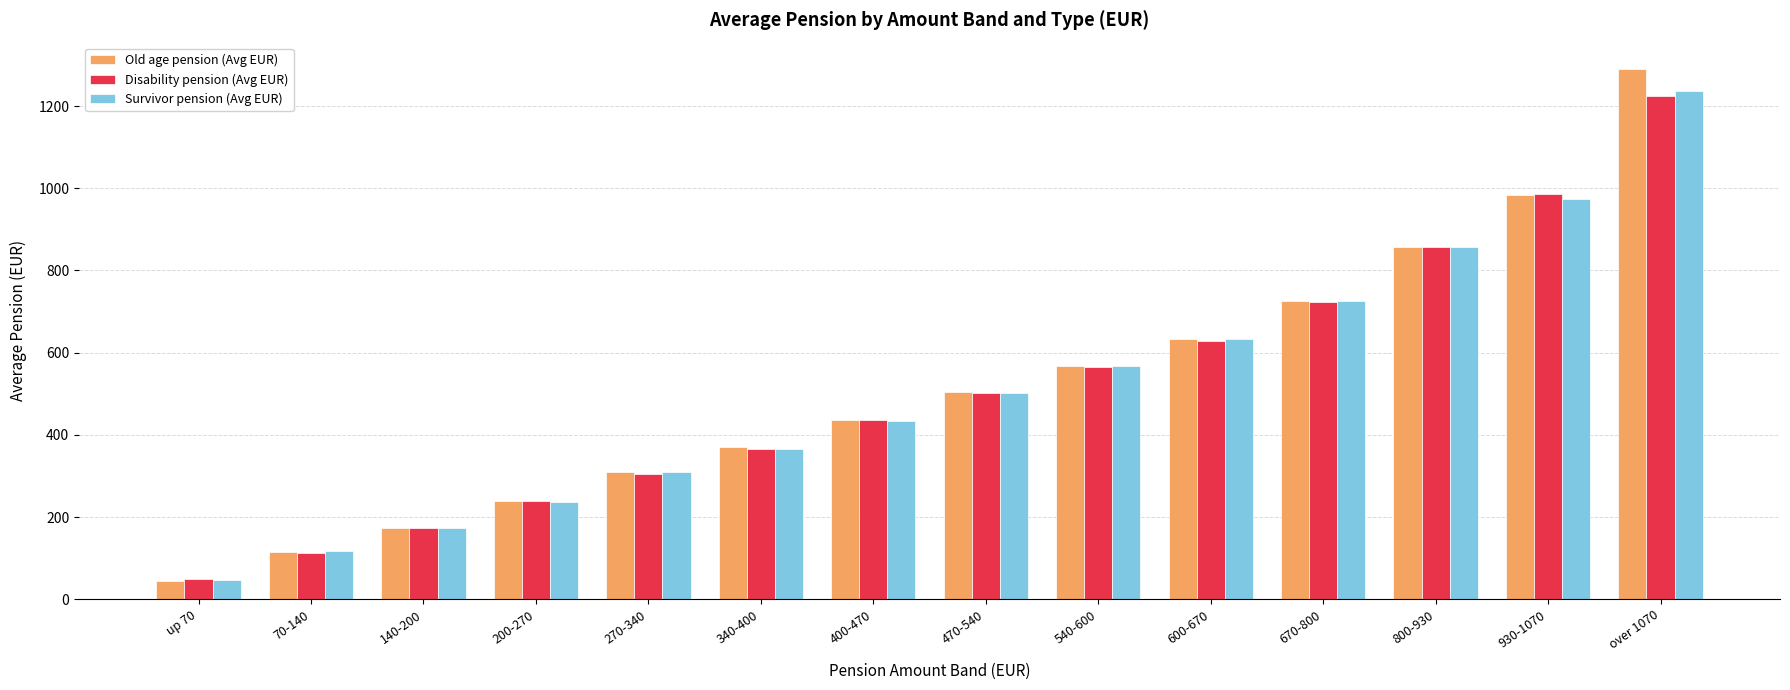

The value of Old age pension (Avg EUR) at 400-470 is 141.8. True or false?

False